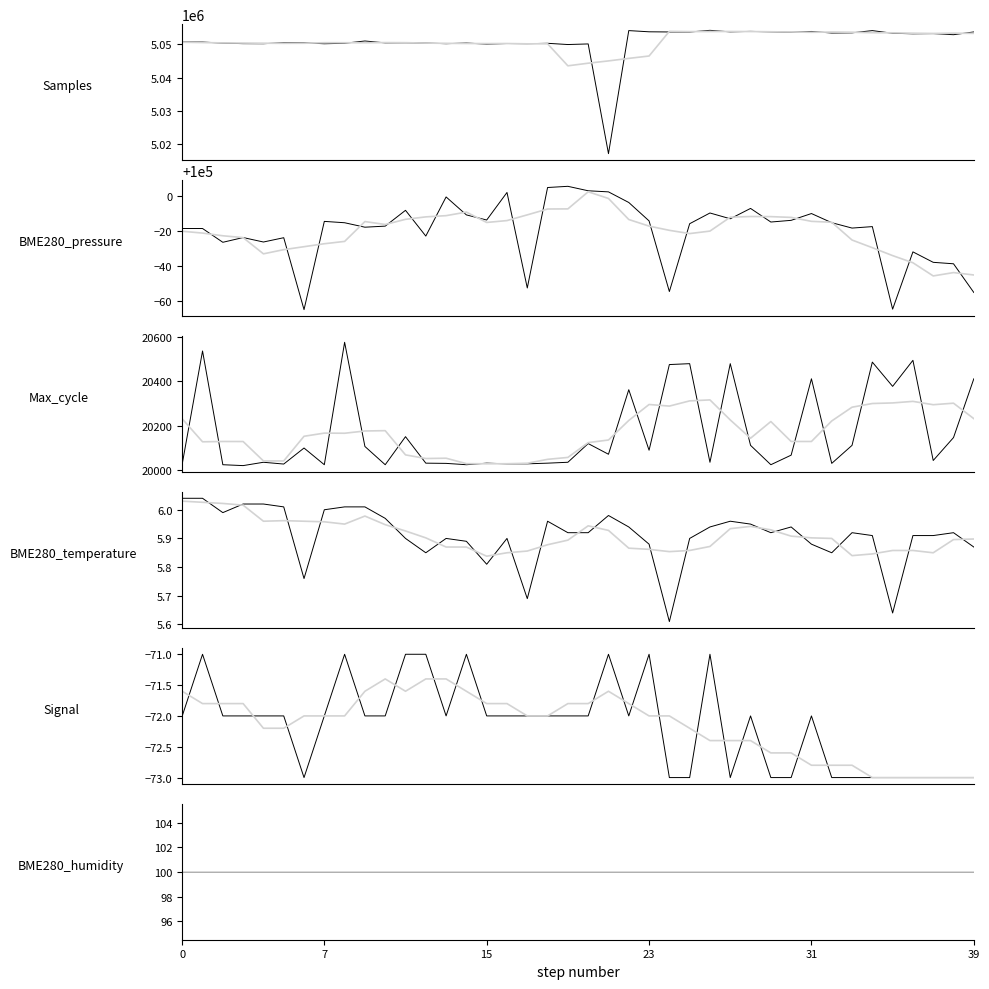

Does the chart have visible grid lines?

No